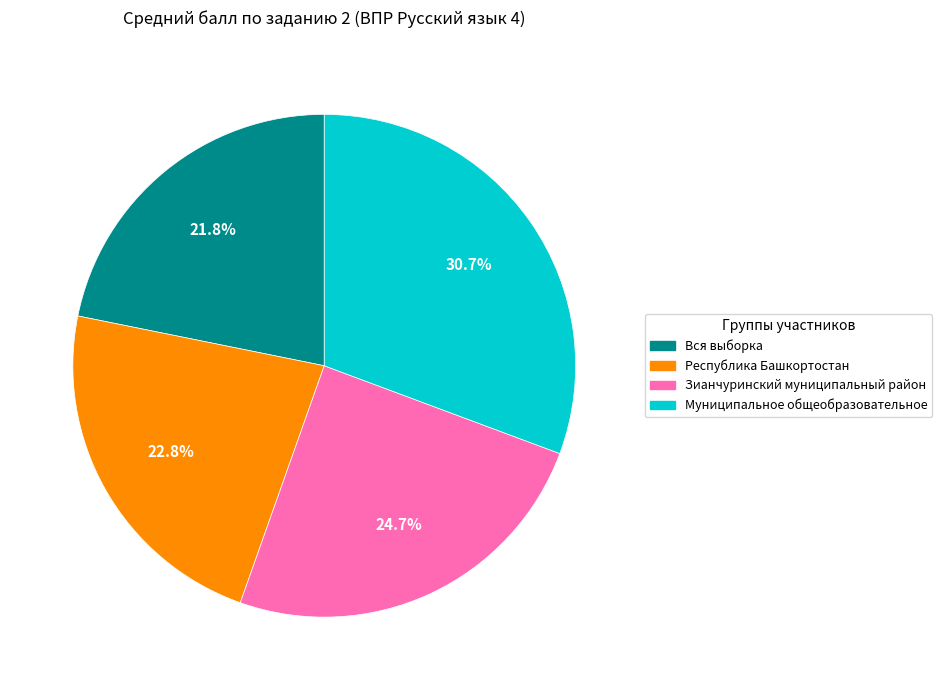

Which category has the biggest portion of the pie?

Муниципальное общеобразовательное